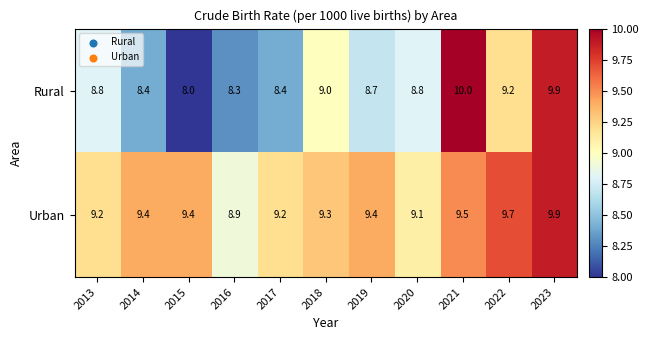

How many series are shown in this chart?

2